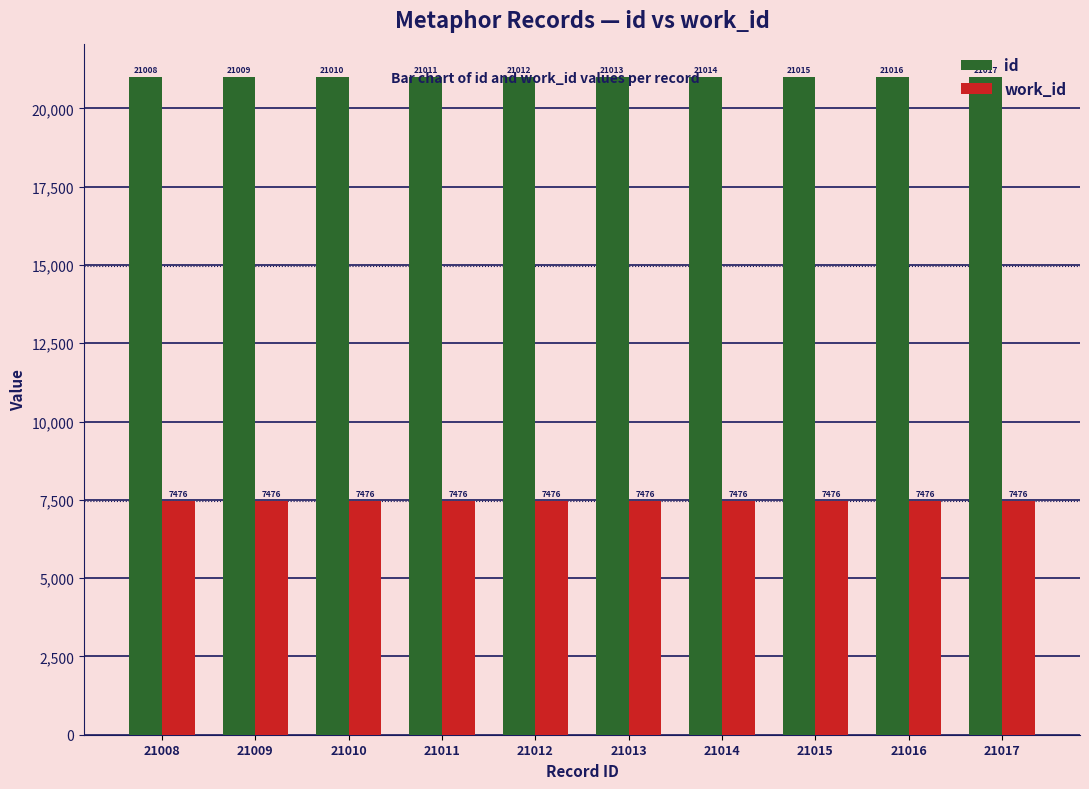

At which category does the chart reach its peak across all series?

21017